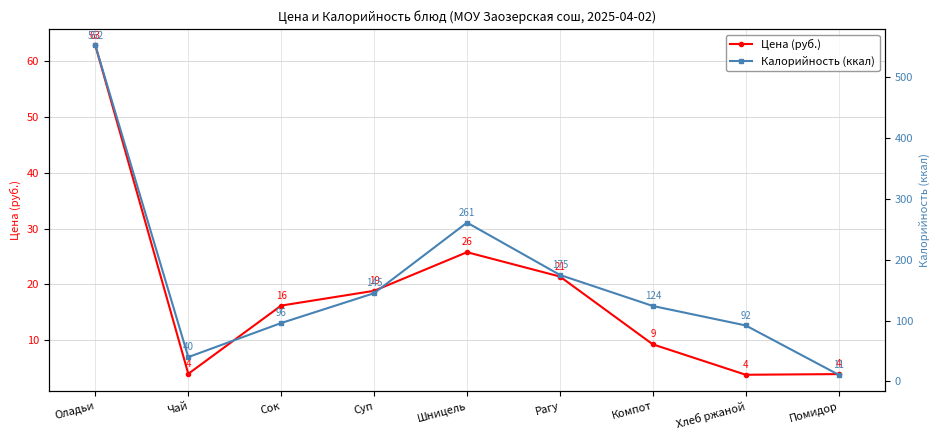

What is the spread (max minus min) of values at Компот?

114.8